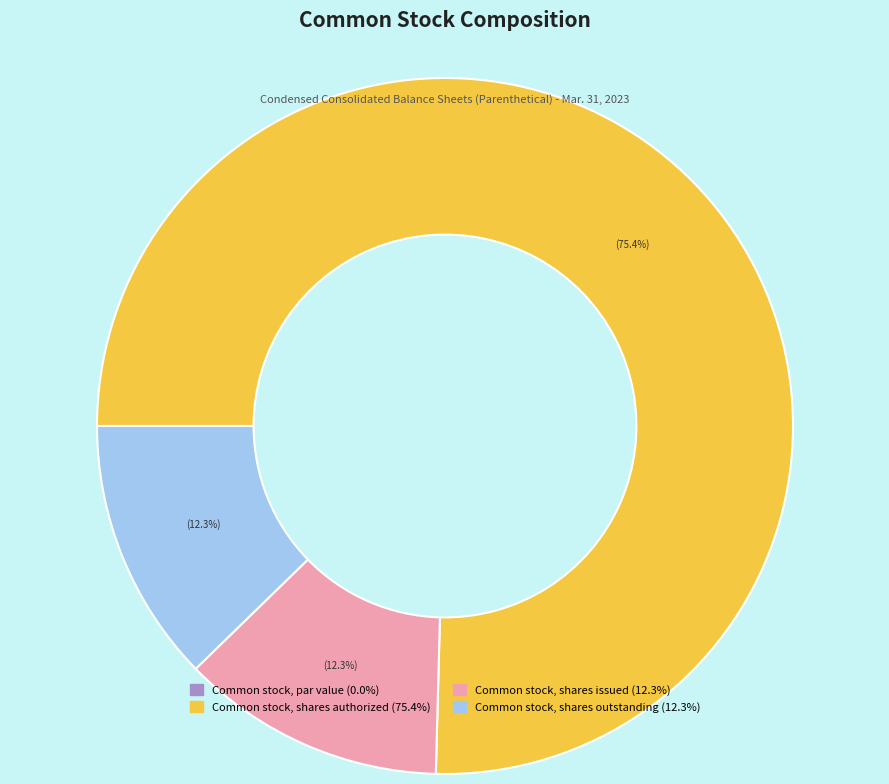

The Common stock, shares authorized slice represents 75% of the pie. True or false?

True